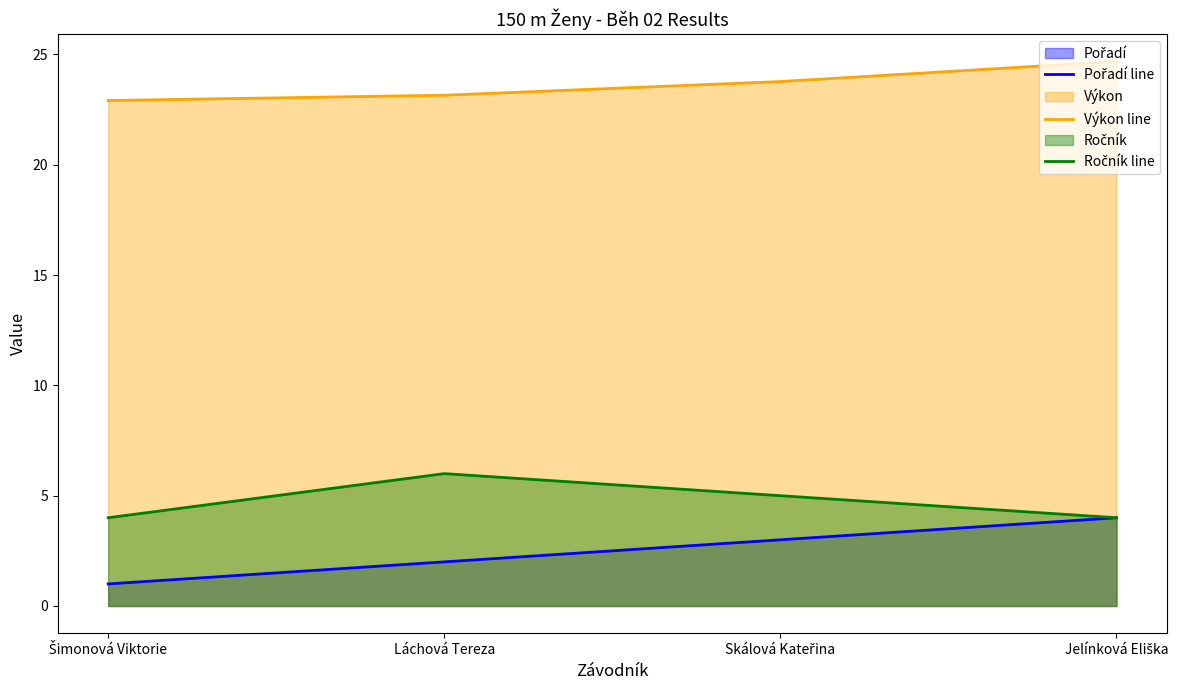

How many Ročník line values are between 4 and 6?

4